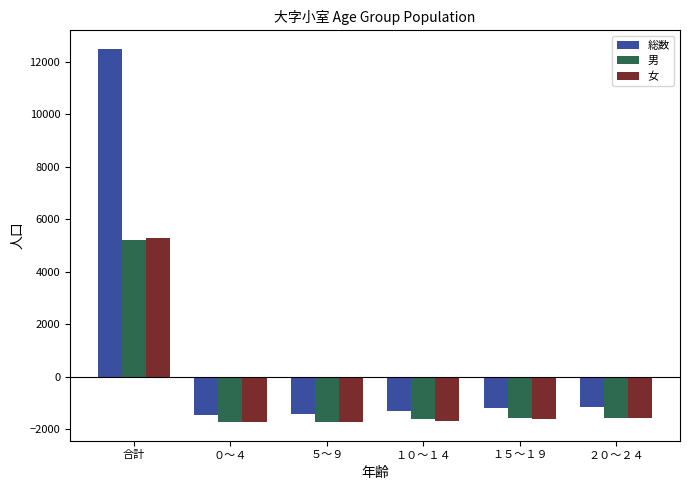

What is the difference between the highest and lowest values at １５～１９?

408